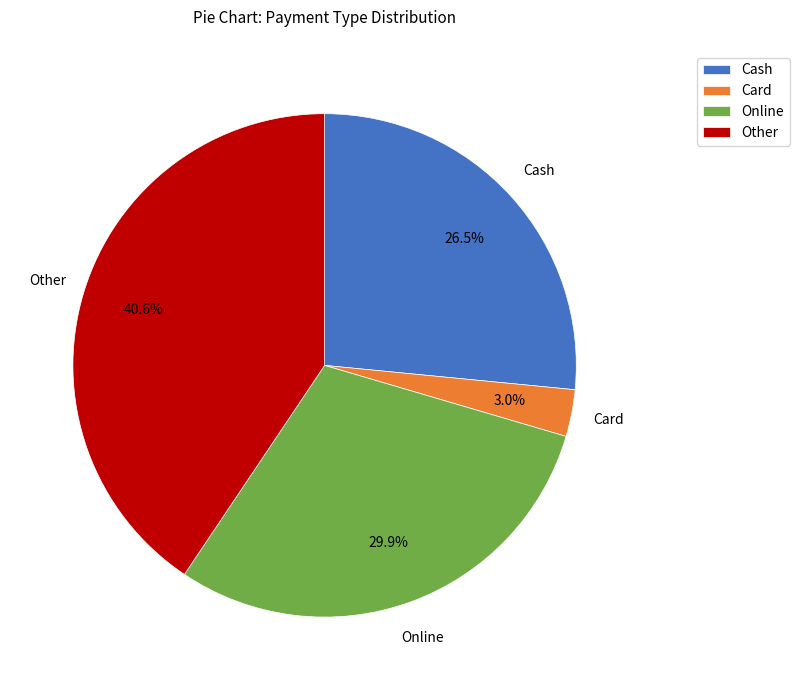

Which has a higher value, Other or Online?

Other